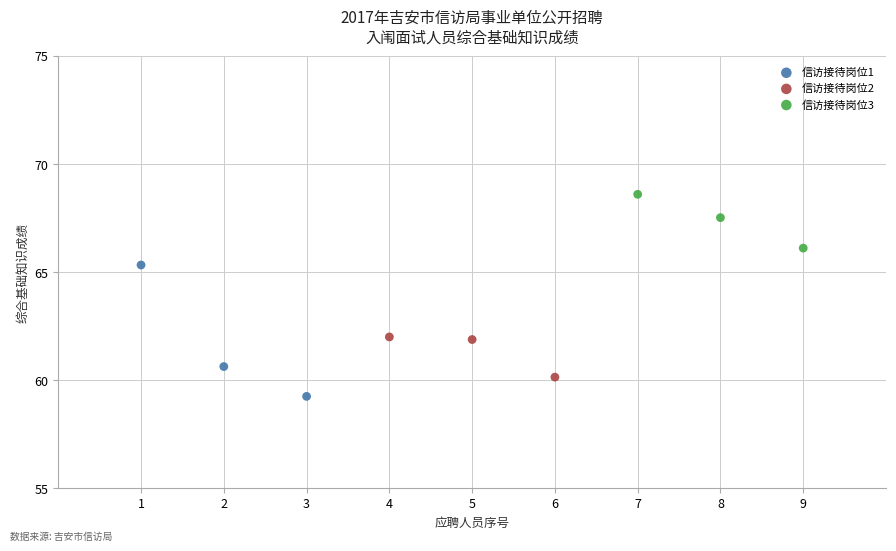

Which series reaches the minimum Y coordinate?

信访接待岗位1